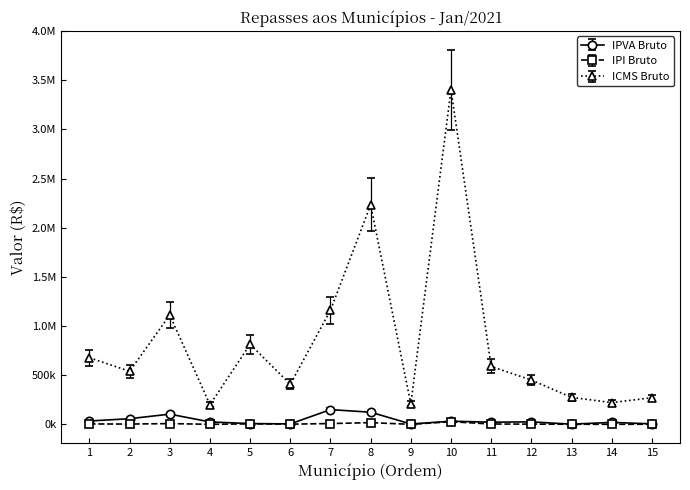

Is this an area chart (filled region under the line)?

No